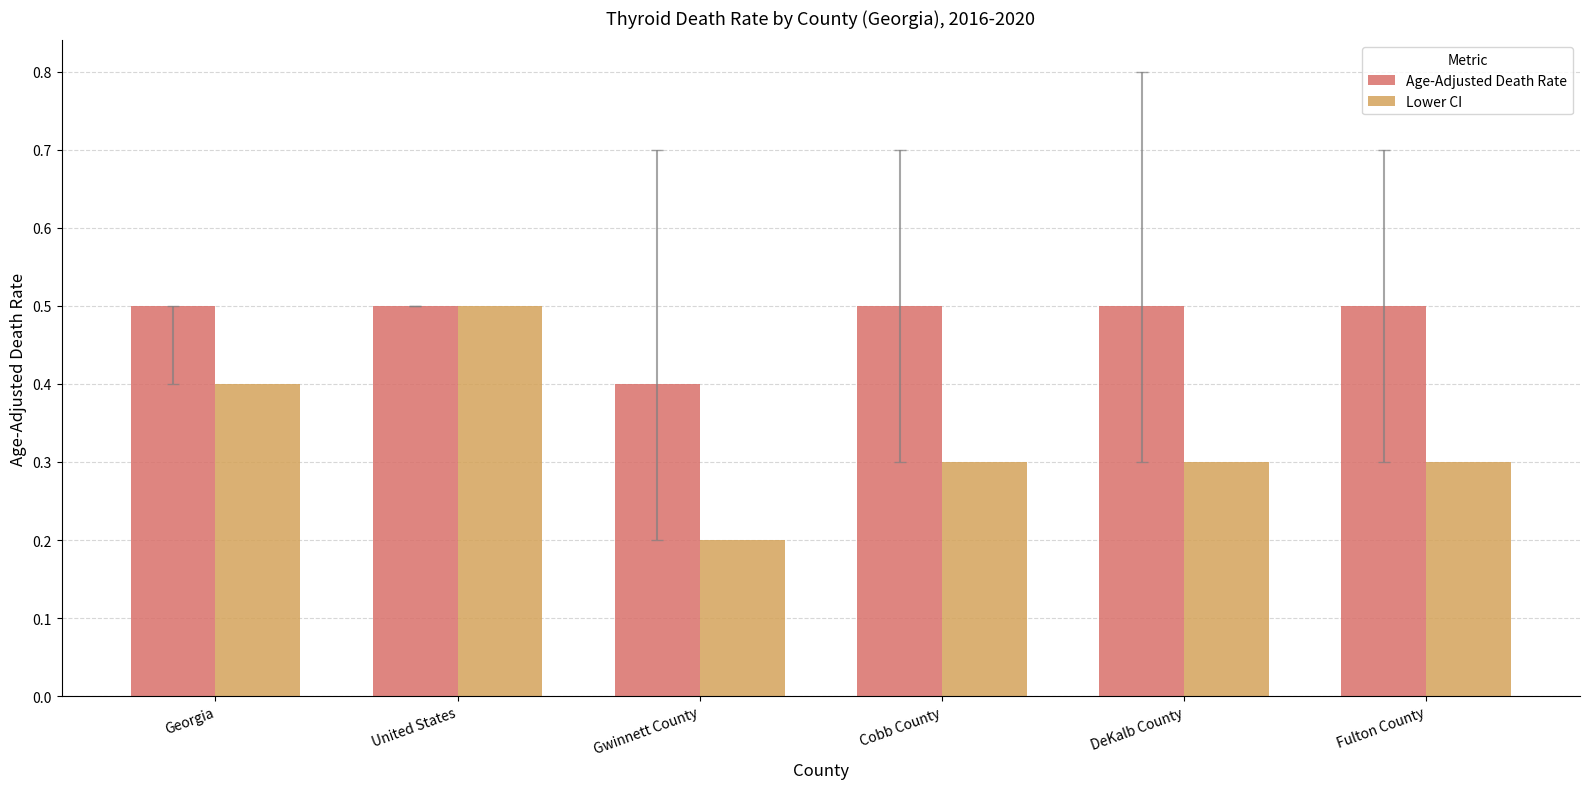

Reading left to right, list all the values displayed in this chart.

Age-Adjusted Death Rate: Georgia=0.5	United States=0.5	Gwinnett County=0.4	Cobb County=0.5	DeKalb County=0.5	Fulton County=0.5
Lower CI: Georgia=0.4	United States=0.5	Gwinnett County=0.2	Cobb County=0.3	DeKalb County=0.3	Fulton County=0.3